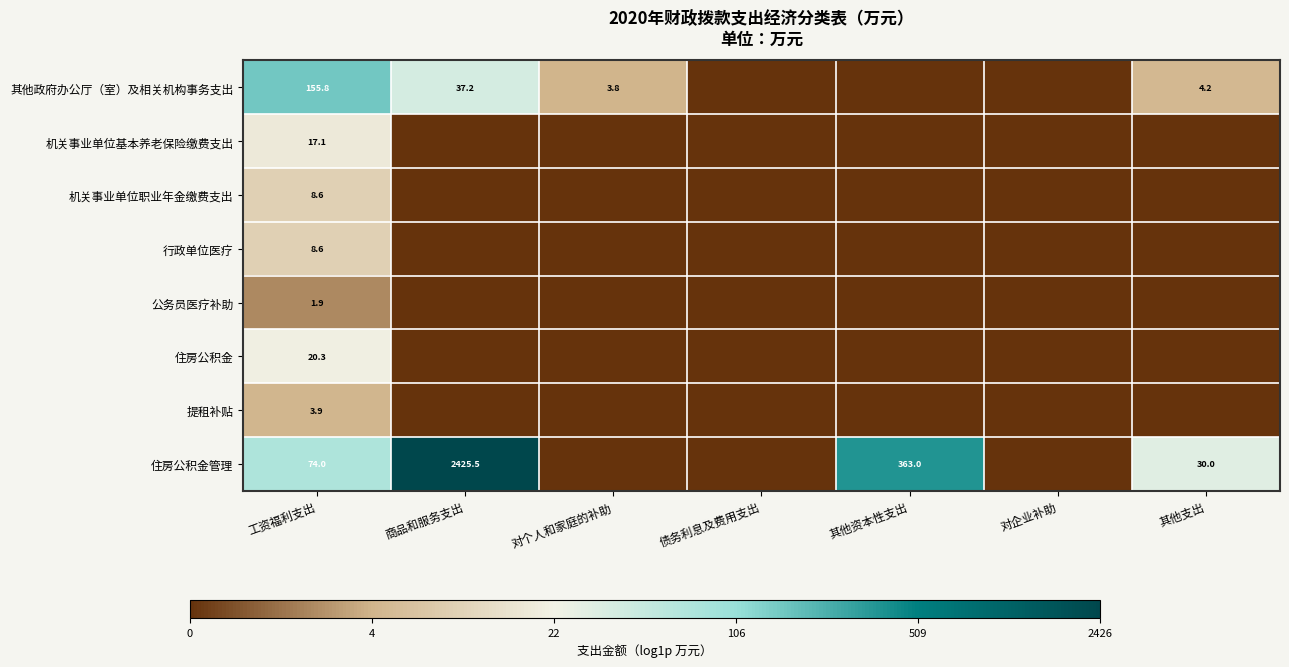

How many values in the 提租补贴 series exceed 0?

1